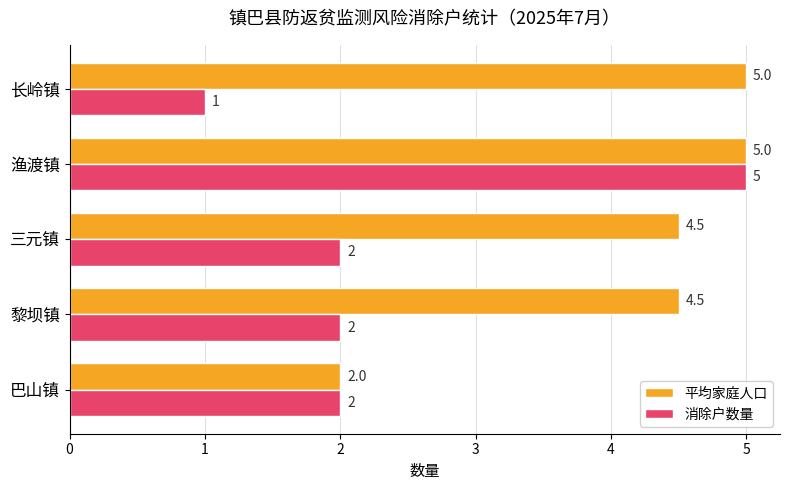

Which series has the largest range (max minus min)?

消除户数量